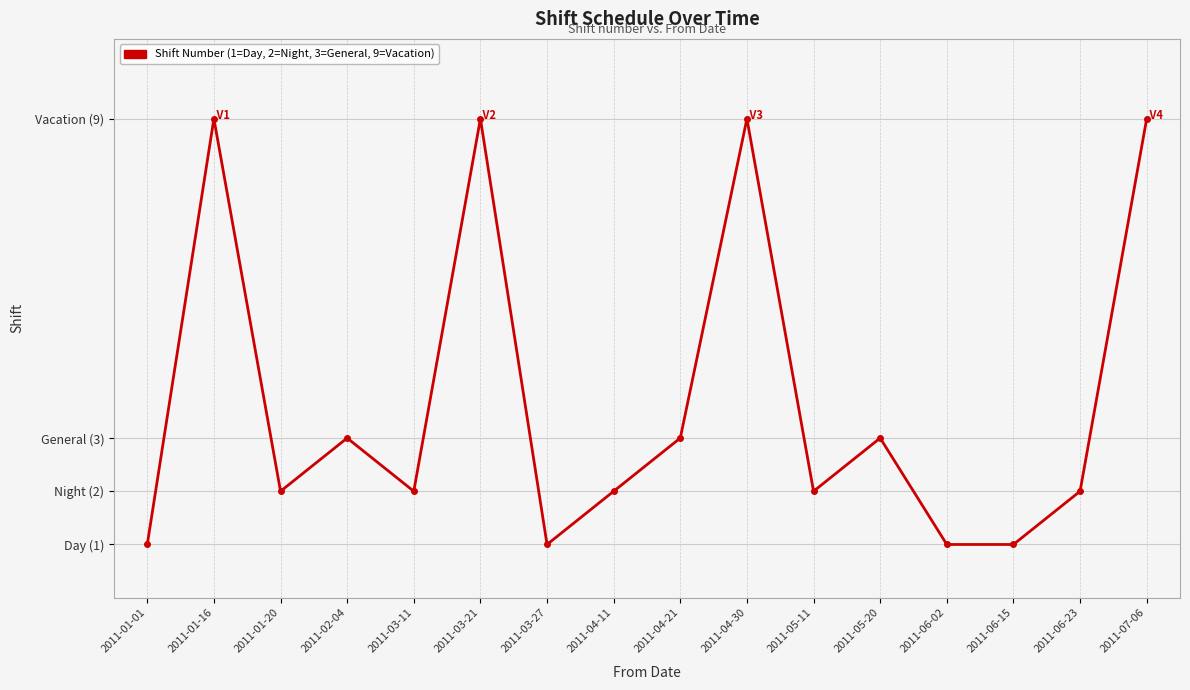

Is this an area chart (filled region under the line)?

No